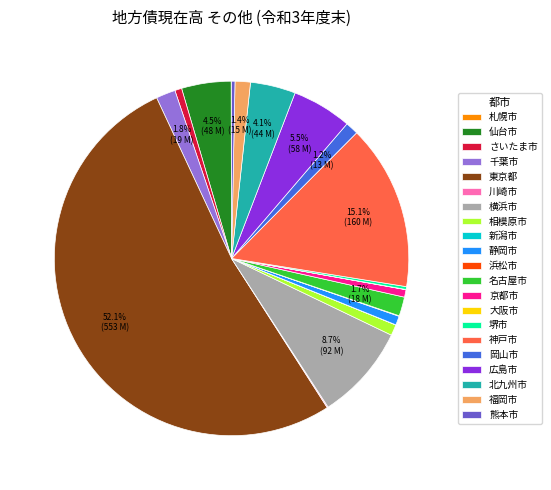

Is it true that 横浜市 is 9% of the pie?

True